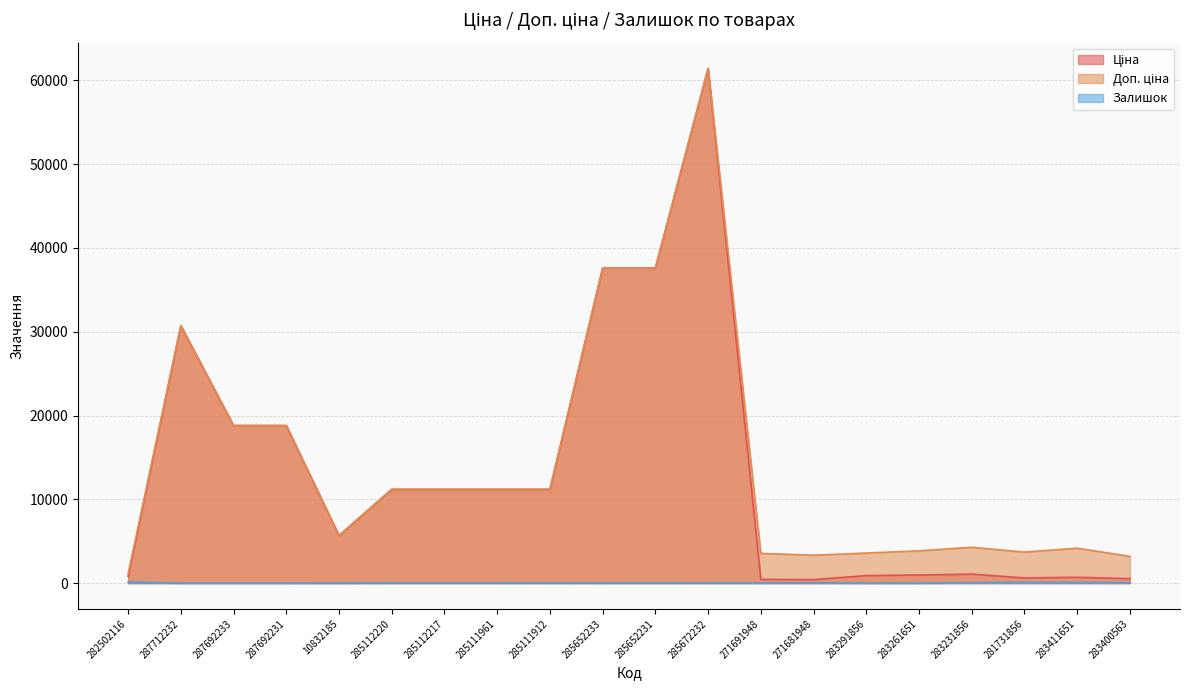

Which series has the largest total across all categories?

Доп. ціна